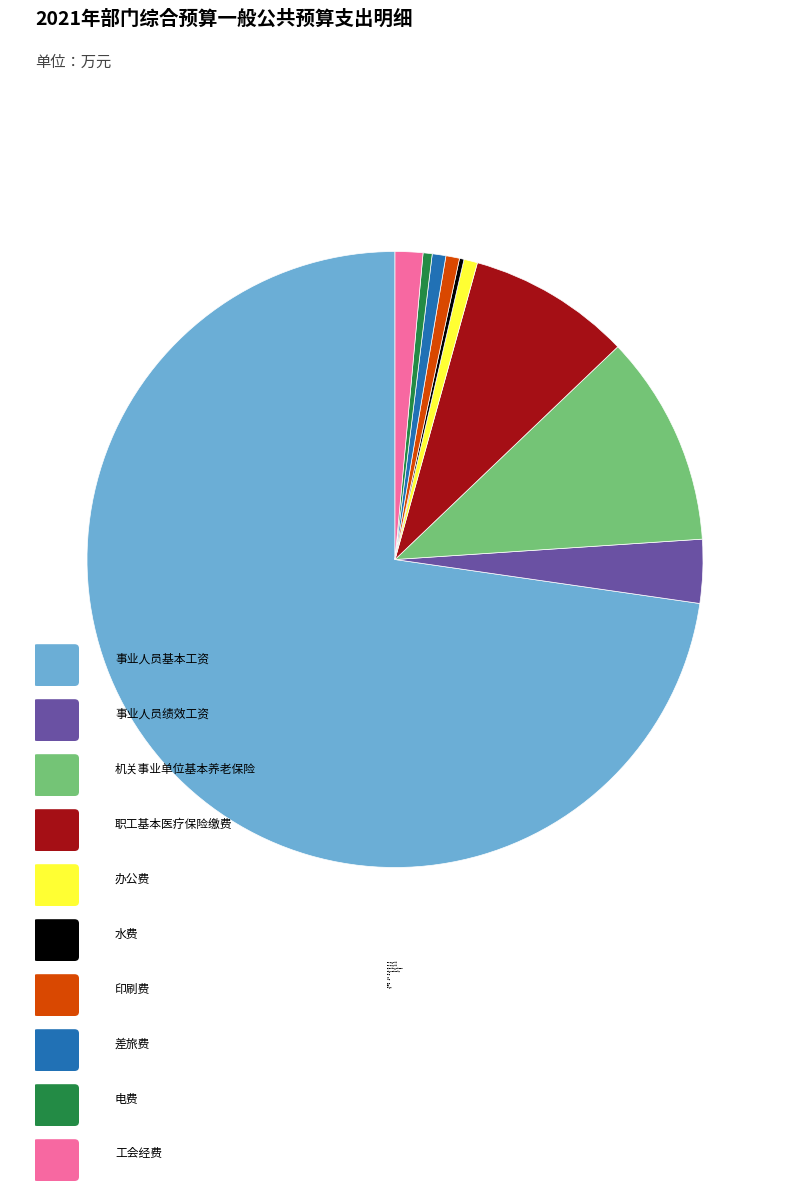

Do 工会经费 and 事业人员绩效工资 together represent more than half of the pie?

No